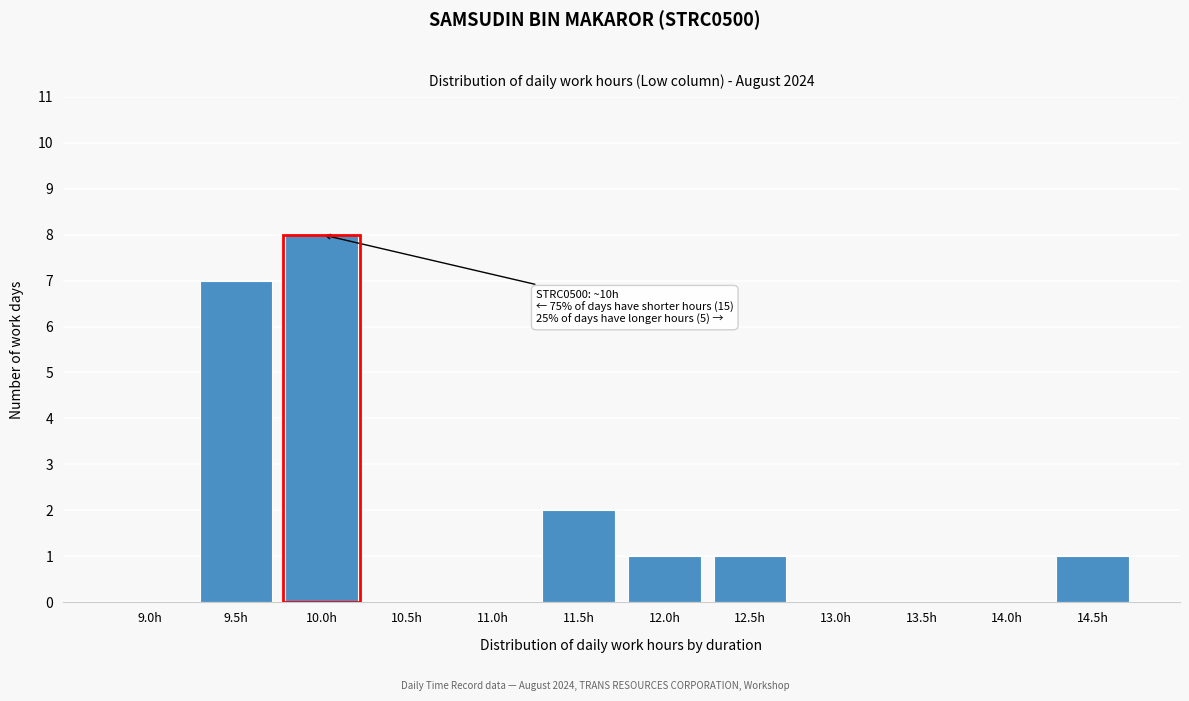

Reading left to right, transcribe all the data shown in this chart.

9.0h=0	9.5h=7	10.0h=8	10.5h=0	11.0h=0	11.5h=2	12.0h=1	12.5h=1	13.0h=0	13.5h=0	14.0h=0	14.5h=1